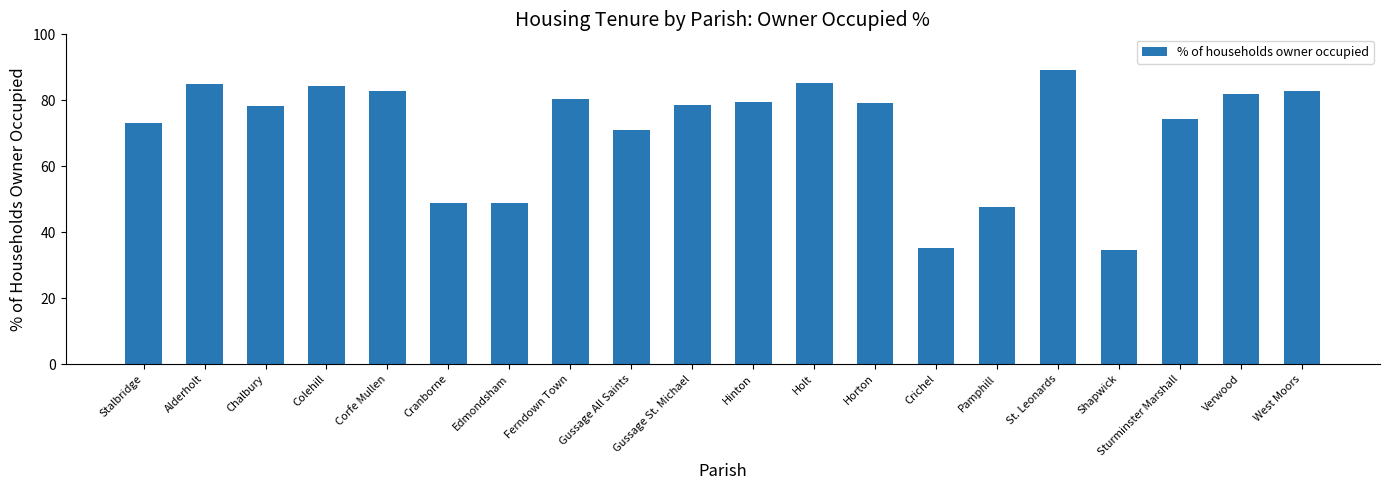

What is the label of the 16th bar from the left?

St. Leonards